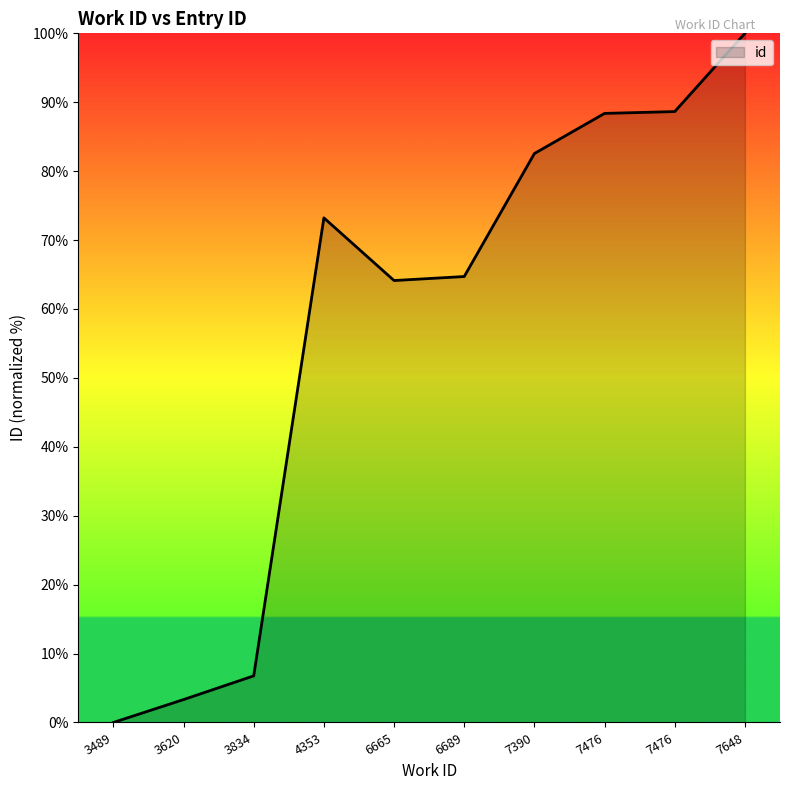

How many lines are shown in the chart?

1